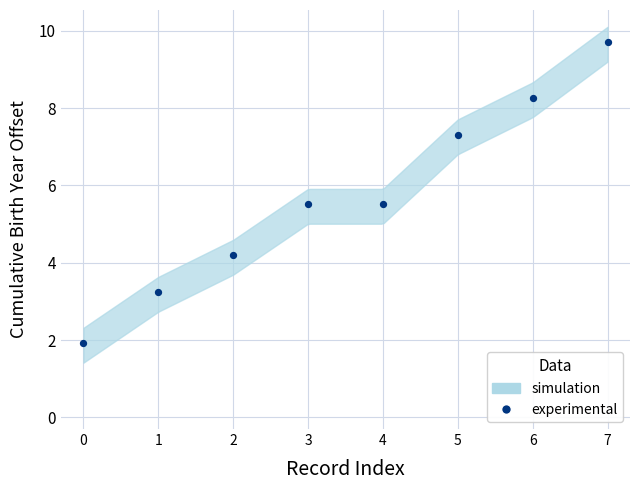

What is the range of Y values (max minus min)?

7.8